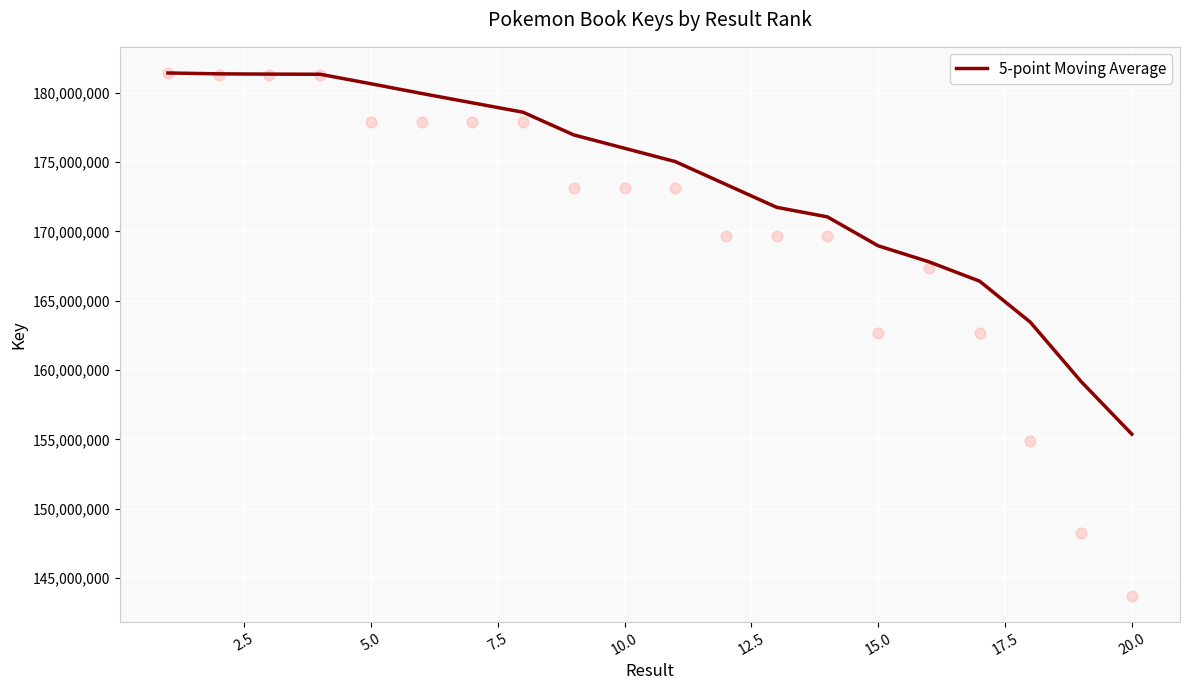

What is the ratio of the value at 14 to the value at 7.5?

0.9